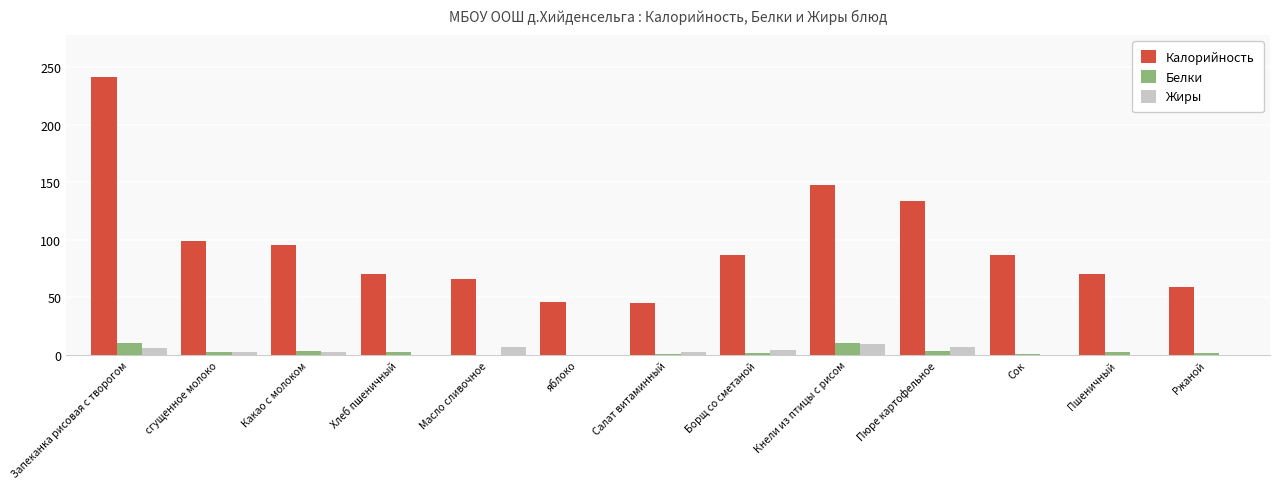

At which label does Жиры reach its peak?

Кнели из птицы с рисом